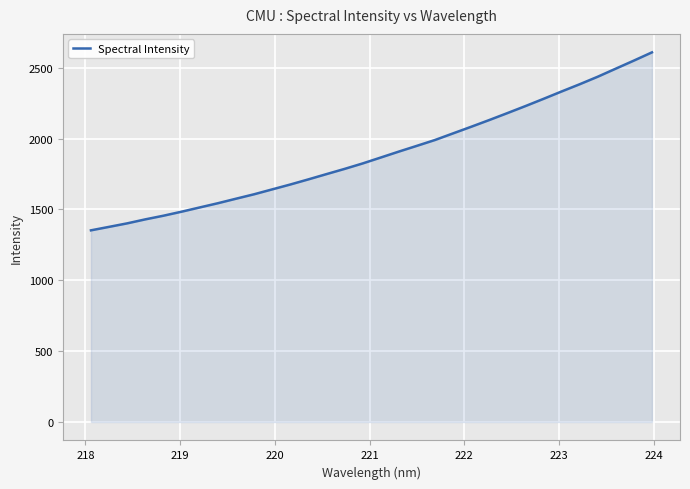

What is the difference between the maximum and minimum values?

1256.0